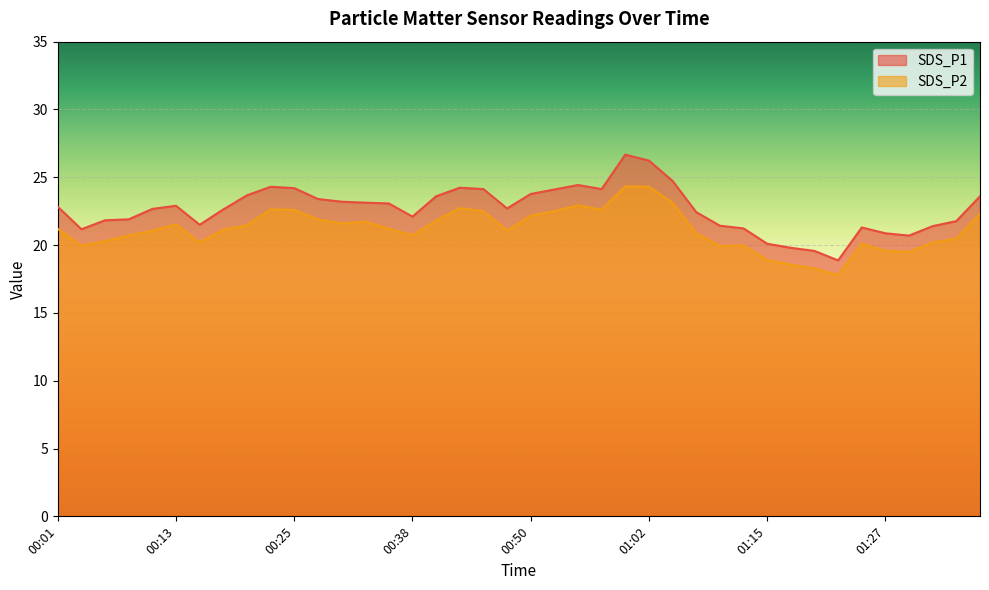

Which category has the highest value across all series?

01:00